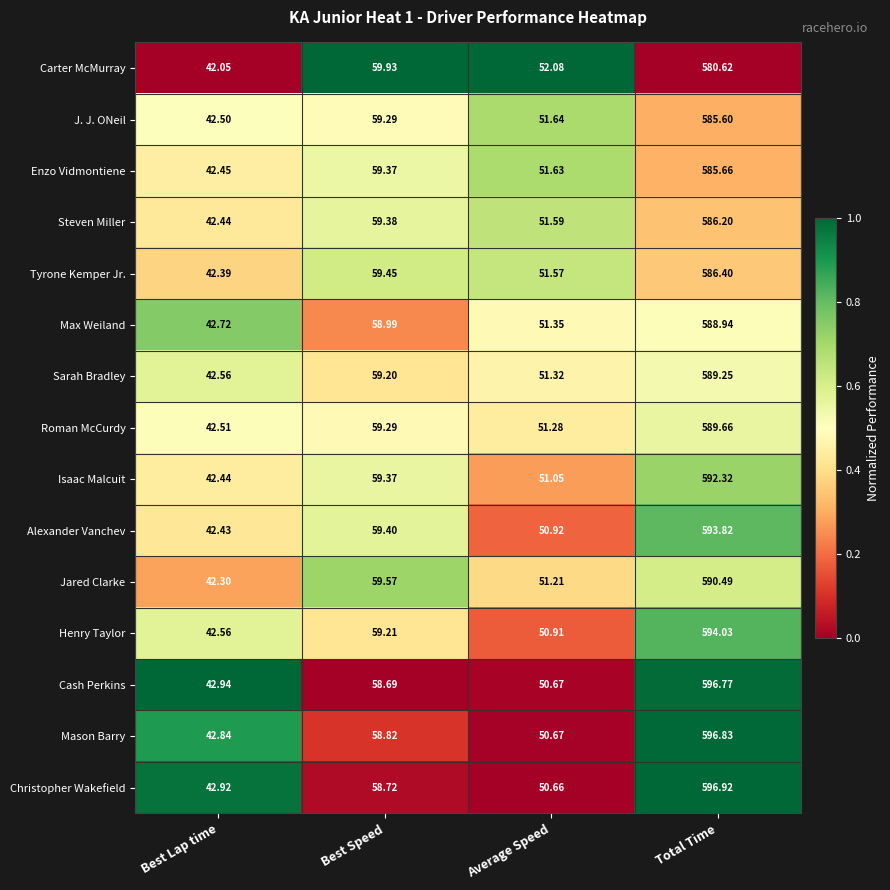

Between Best Lap time and Total Time, which series saw the biggest shift?

Christopher Wakefield